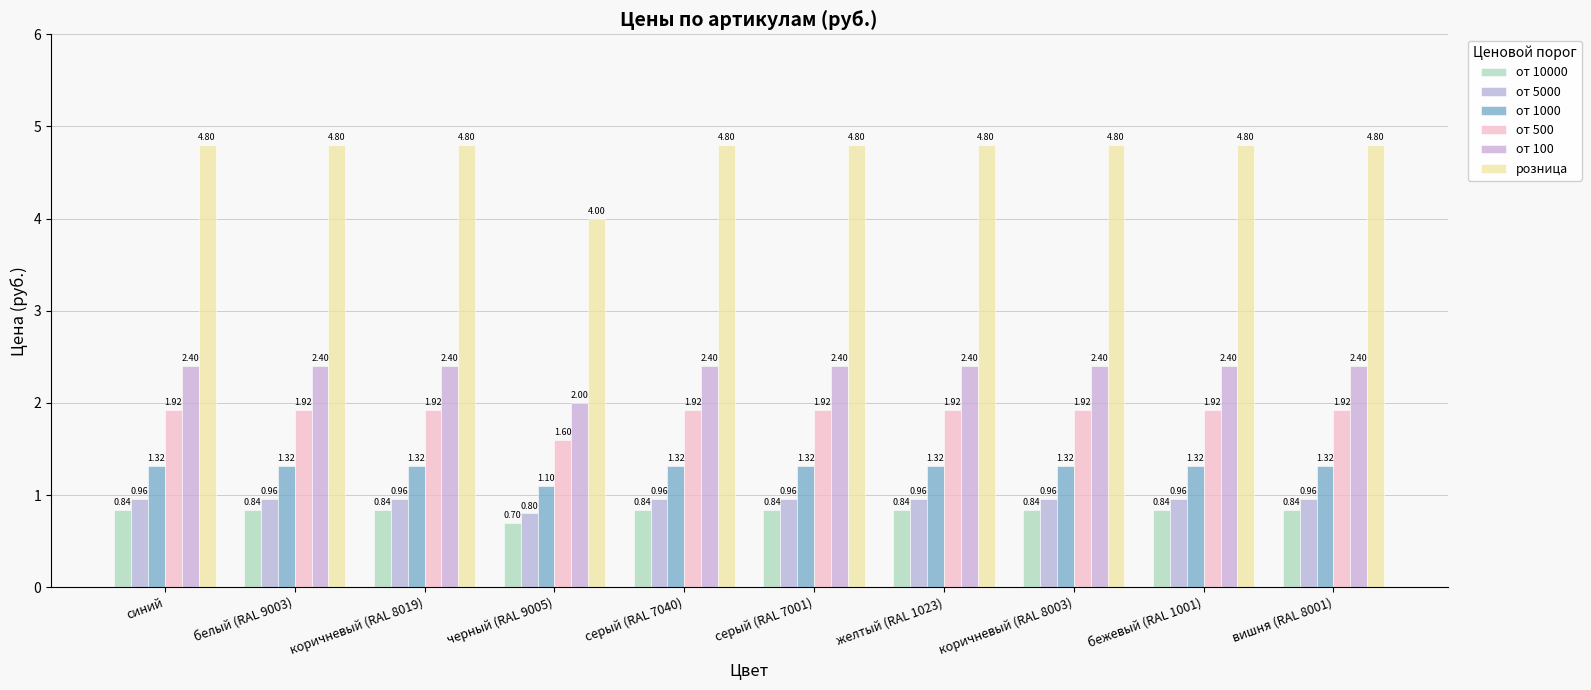

What value does the от 500 series have at белый (RAL 9003)?

1.9